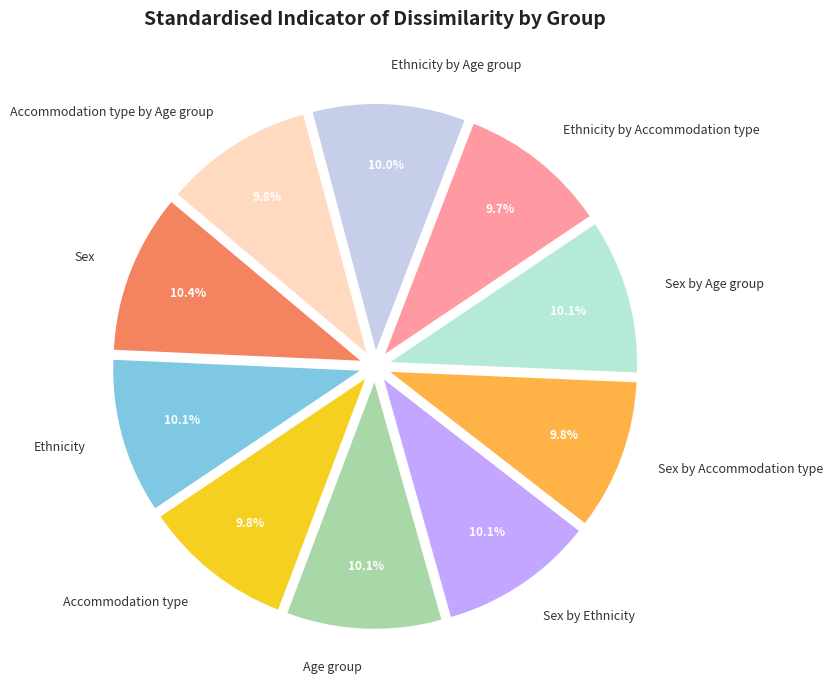

How many slices are in this pie chart?

10